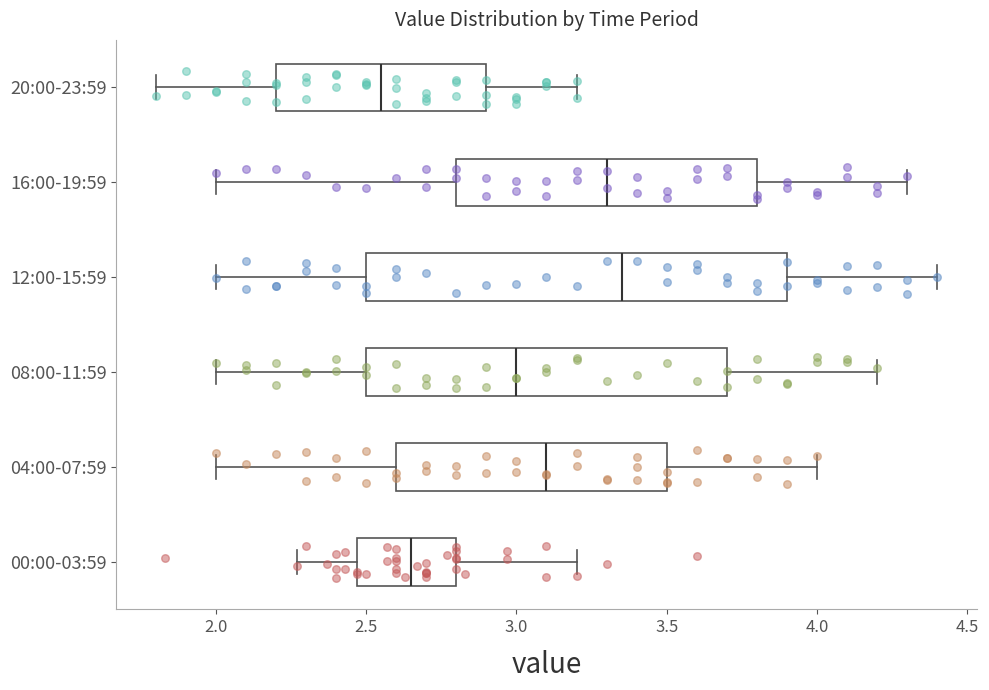

Comparing the boxes themselves (not the whiskers), which one is the widest?

12:00-15:59